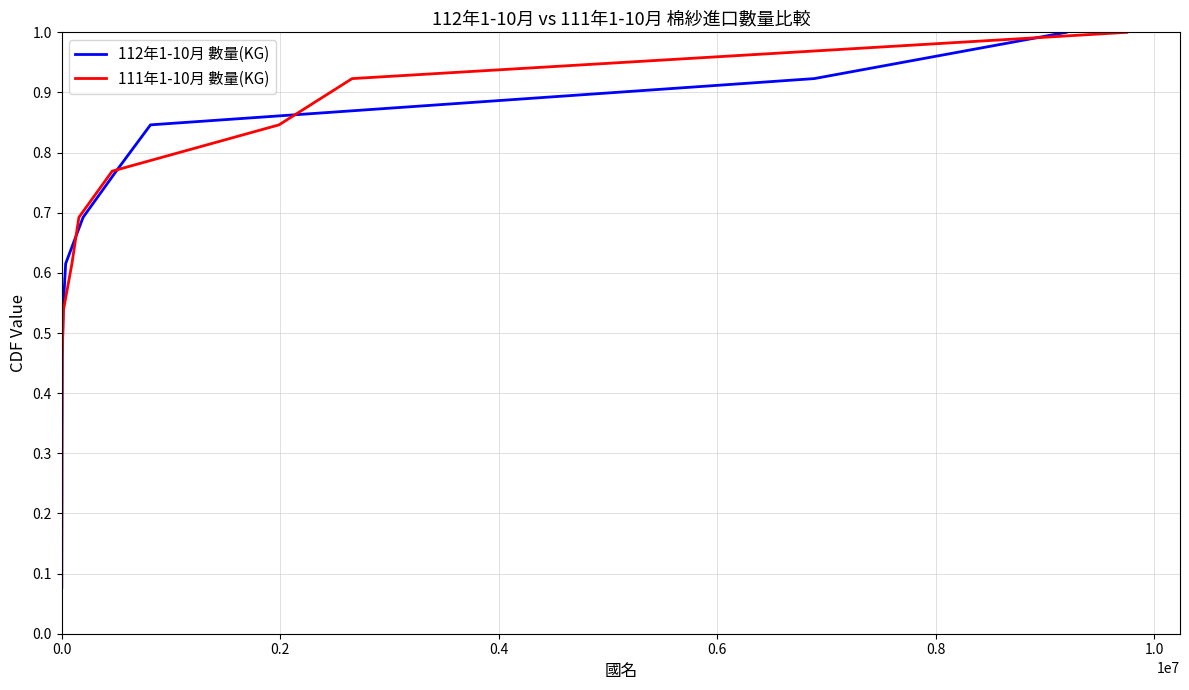

What is the maximum value for 112年1-10月 數量(KG)?

1.0